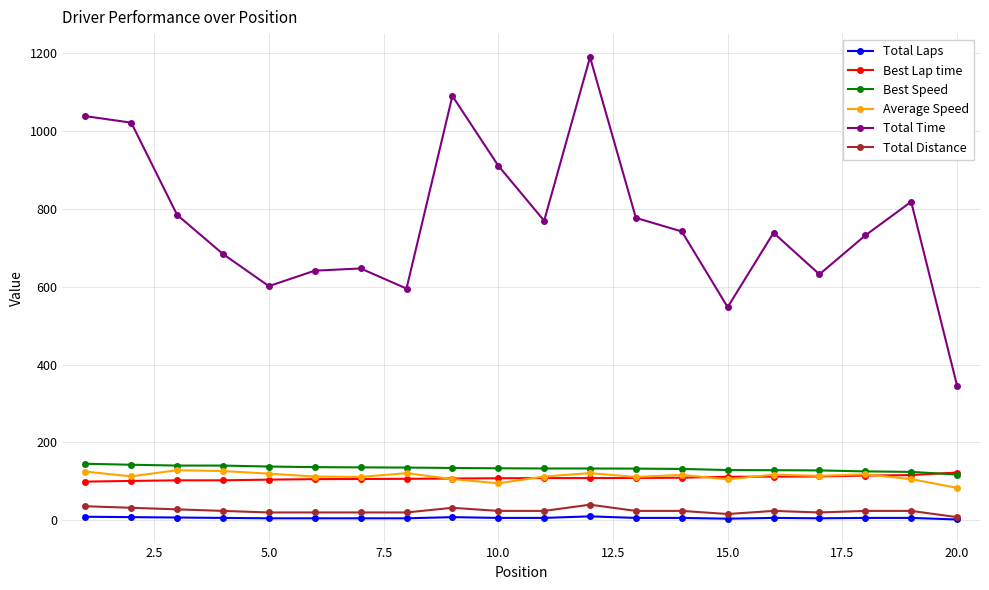

Which series has the largest range (max minus min)?

Total Time